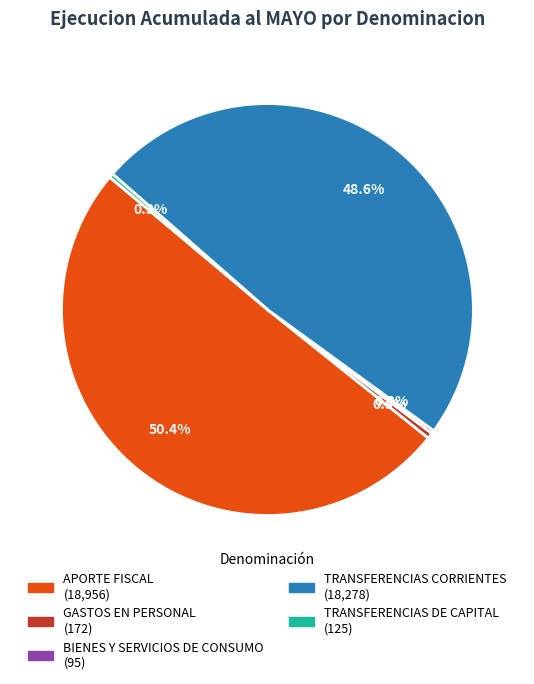

Between TRANSFERENCIAS DE CAPITAL and TRANSFERENCIAS CORRIENTES, which is larger?

TRANSFERENCIAS CORRIENTES